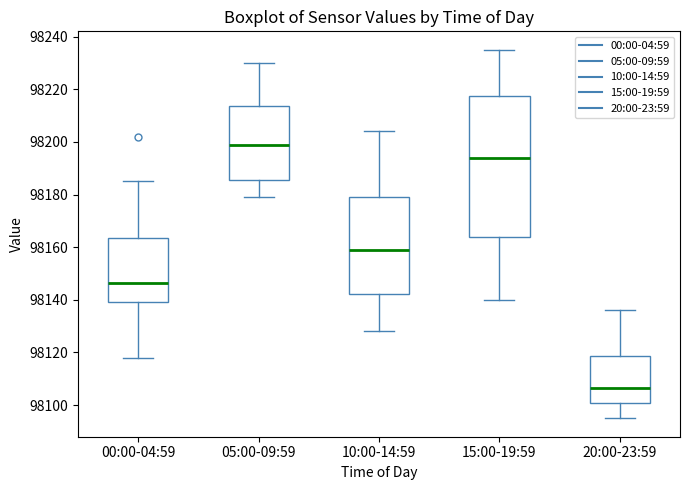

Which box is the tallest, from its lower edge to its upper edge?

15:00-19:59